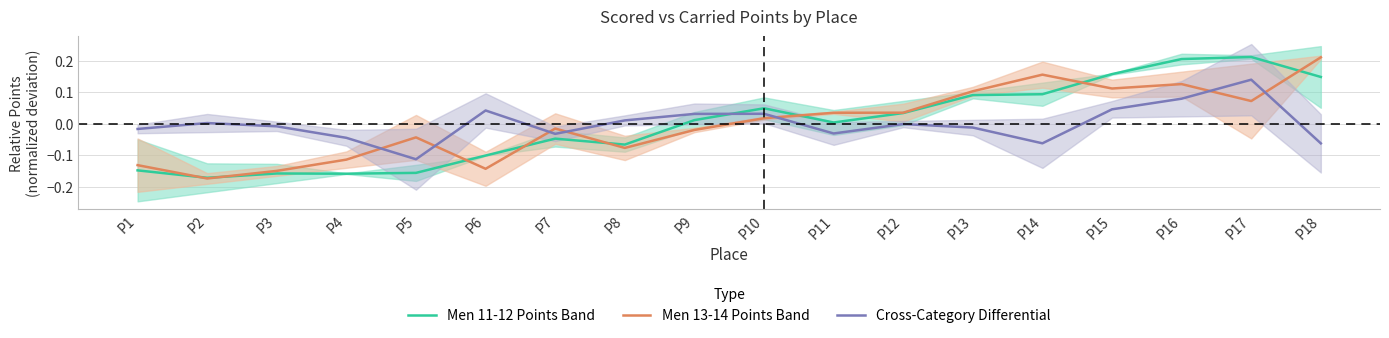

What is the value of the Men 11-12 Points Band point at the 5th from the left?

-0.2